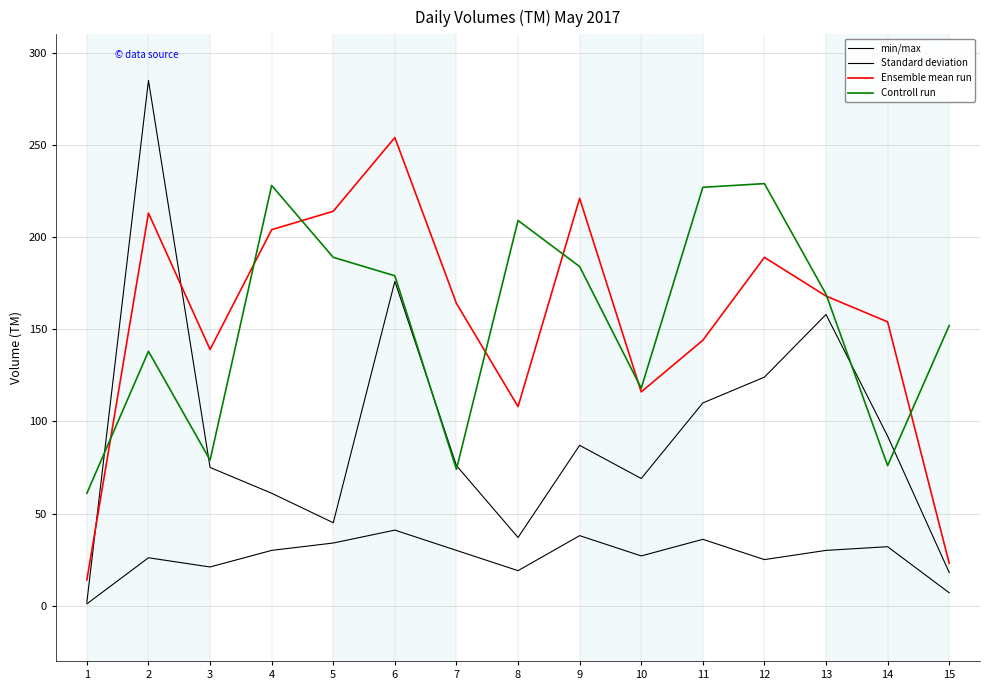

Reading right to left, what are all the values shown in this chart?

min/max: 18	92	158	124	110	69	87	37	76	176	45	61	75	285	2
Standard deviation: 7	32	30	25	36	27	38	19	30	41	34	30	21	26	1
Ensemble mean run: 23	154	168	189	144	116	221	108	164	254	214	204	139	213	14
Controll run: 152	76	169	229	227	118	184	209	74	179	189	228	79	138	61